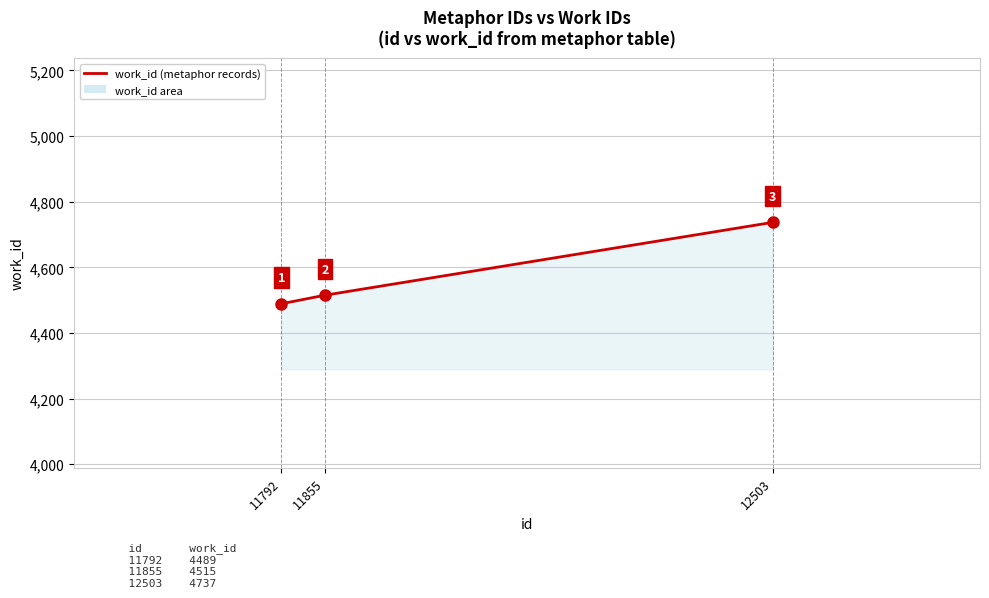

Does the chart have visible grid lines?

Yes